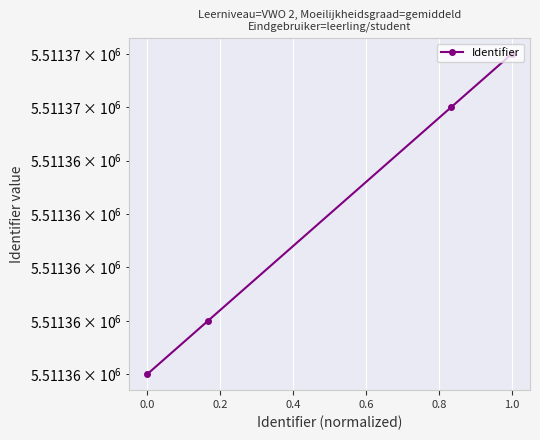

How many distinct data groups are displayed?

1